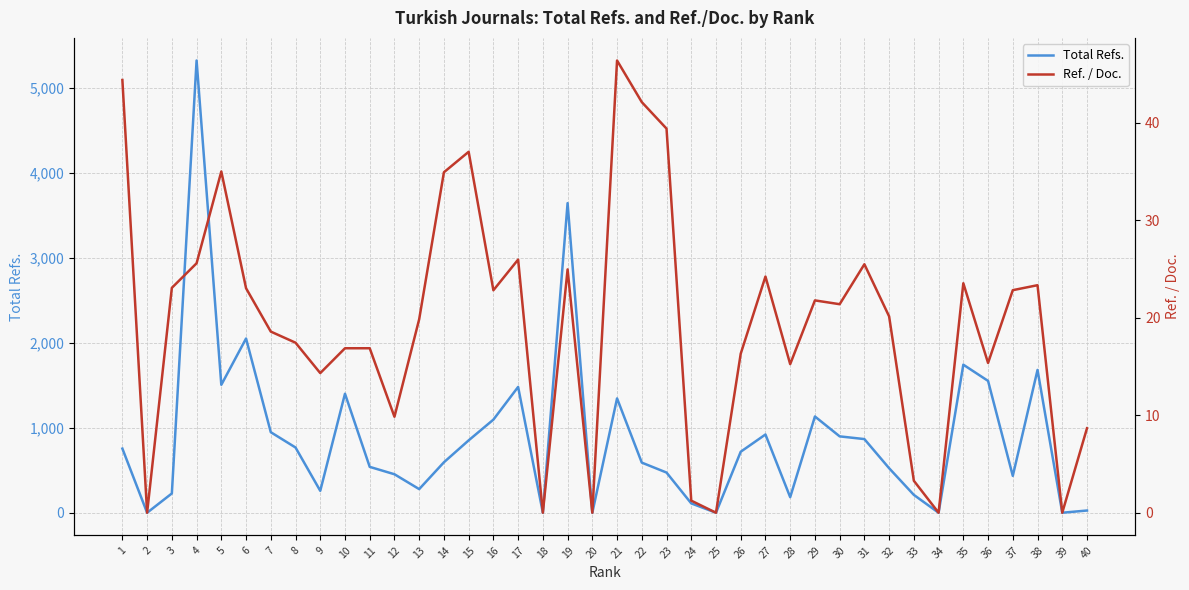

Rank the series by their maximum value, from highest to lowest.

Total Refs., Ref. / Doc.